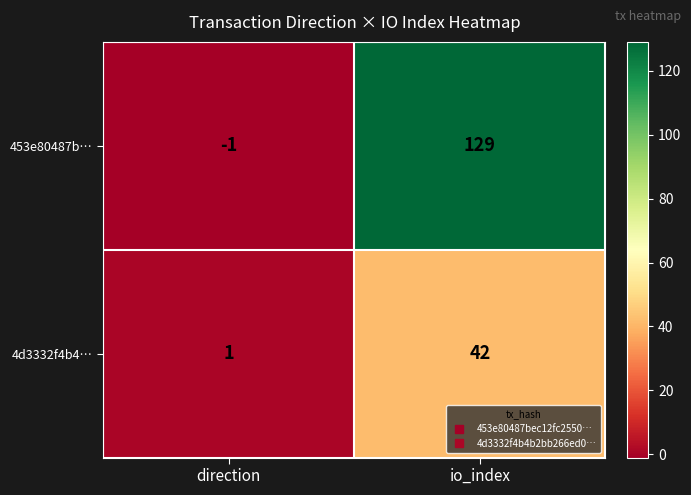

At which category is the sum across all series the highest?

io_index